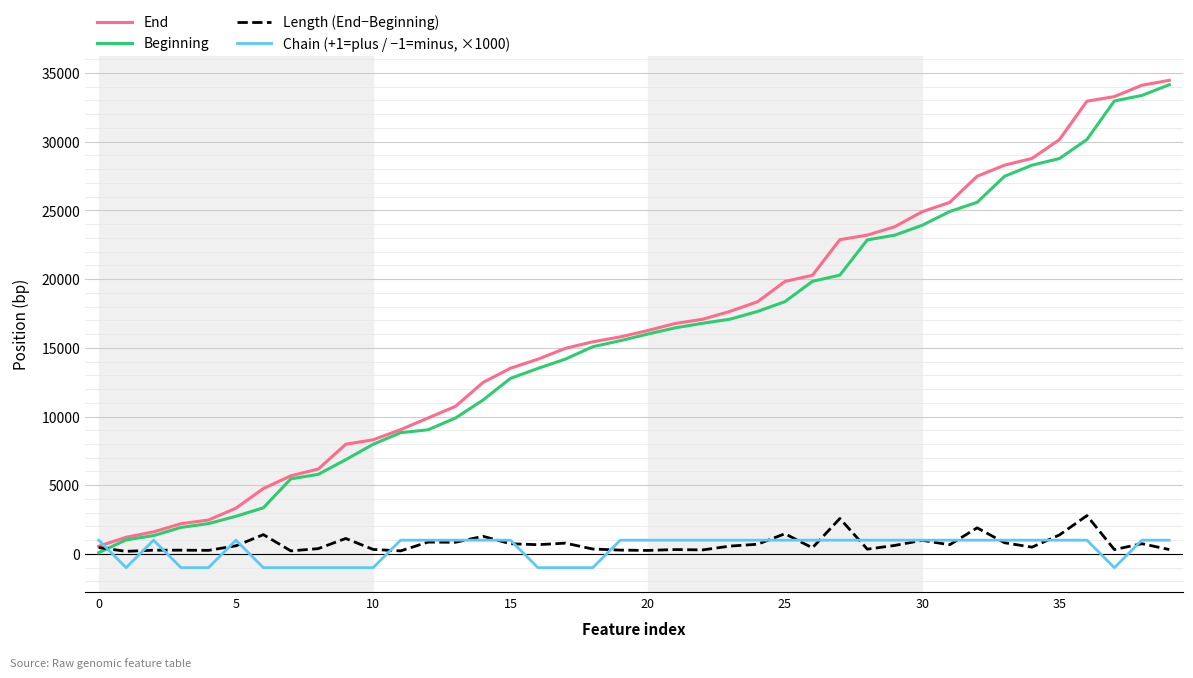

True or false: Length (End−Beginning) and Chain (+1=plus / −1=minus, ×1000) cross at least once.

True